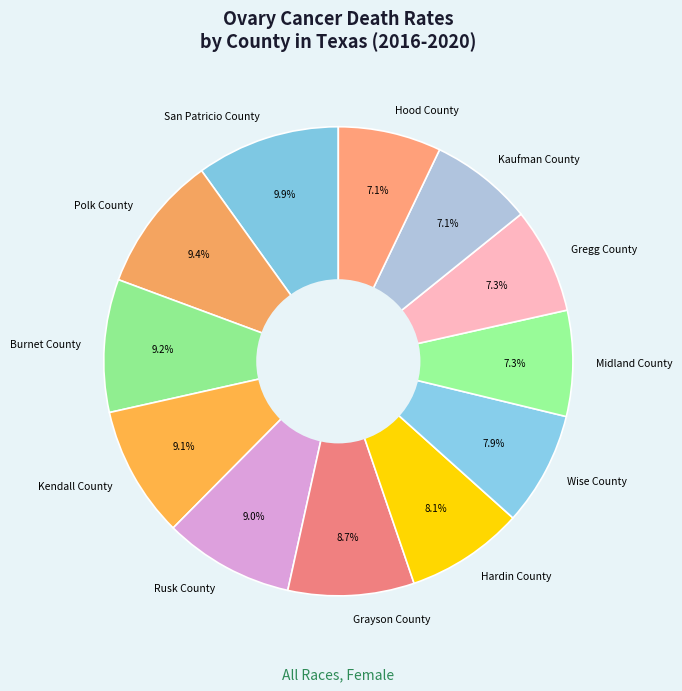

Does Polk County account for over 50% of the chart?

No